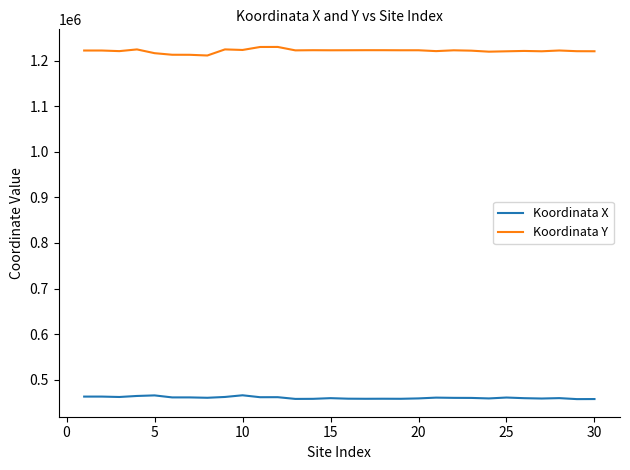

True or false: Koordinata Y has more than 1 interior local peaks.

True